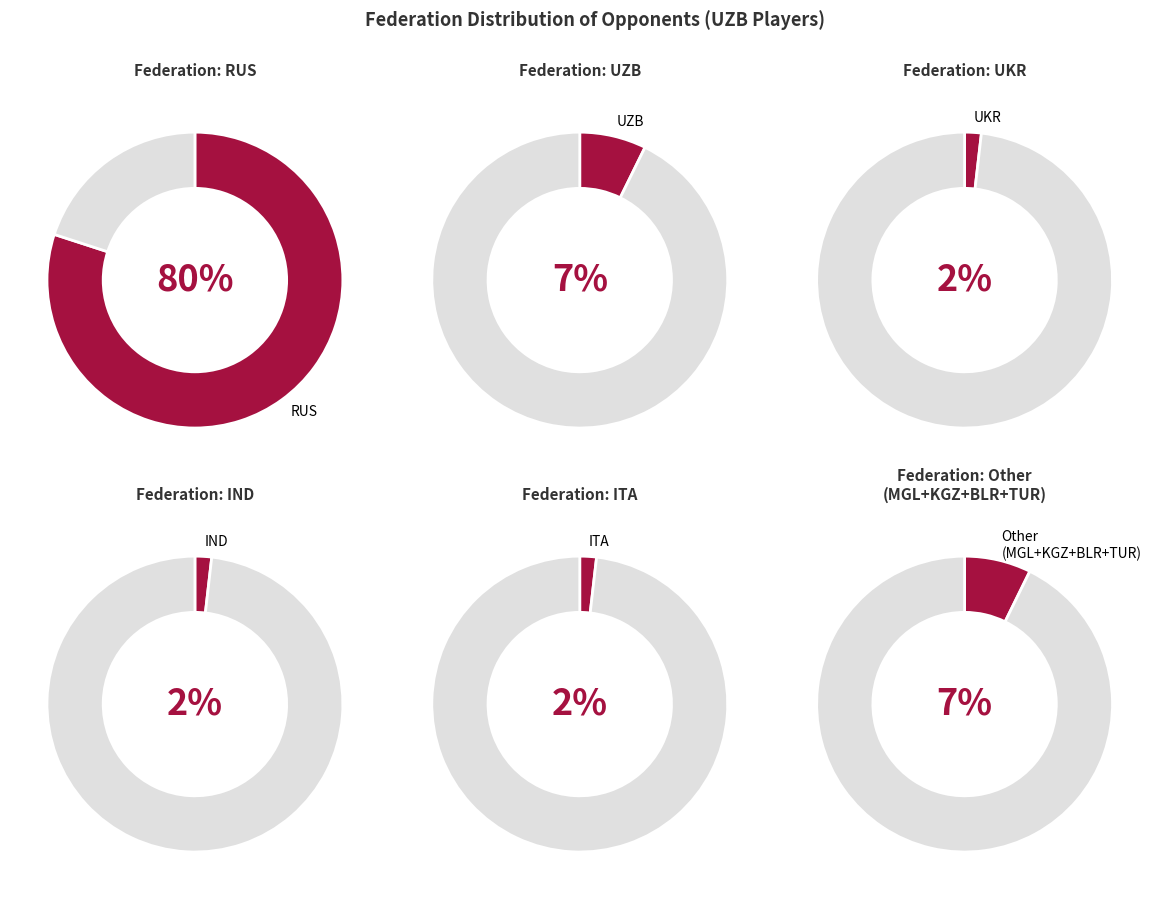

To the nearest percent, what is the combined percentage of TUR and BLR?

4%